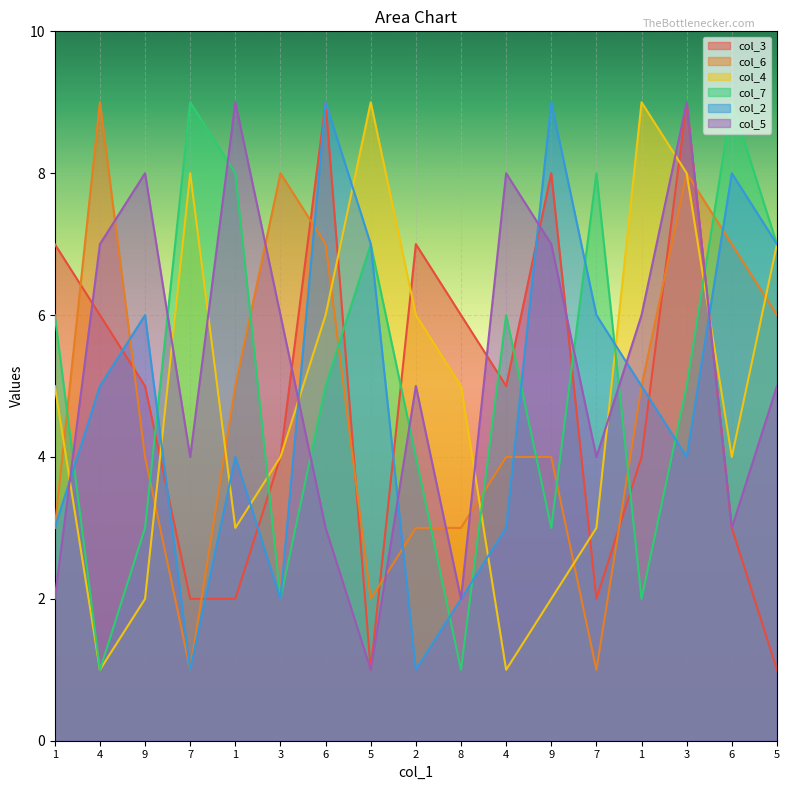

True or false: col_6 and col_7 cross at least once.

True